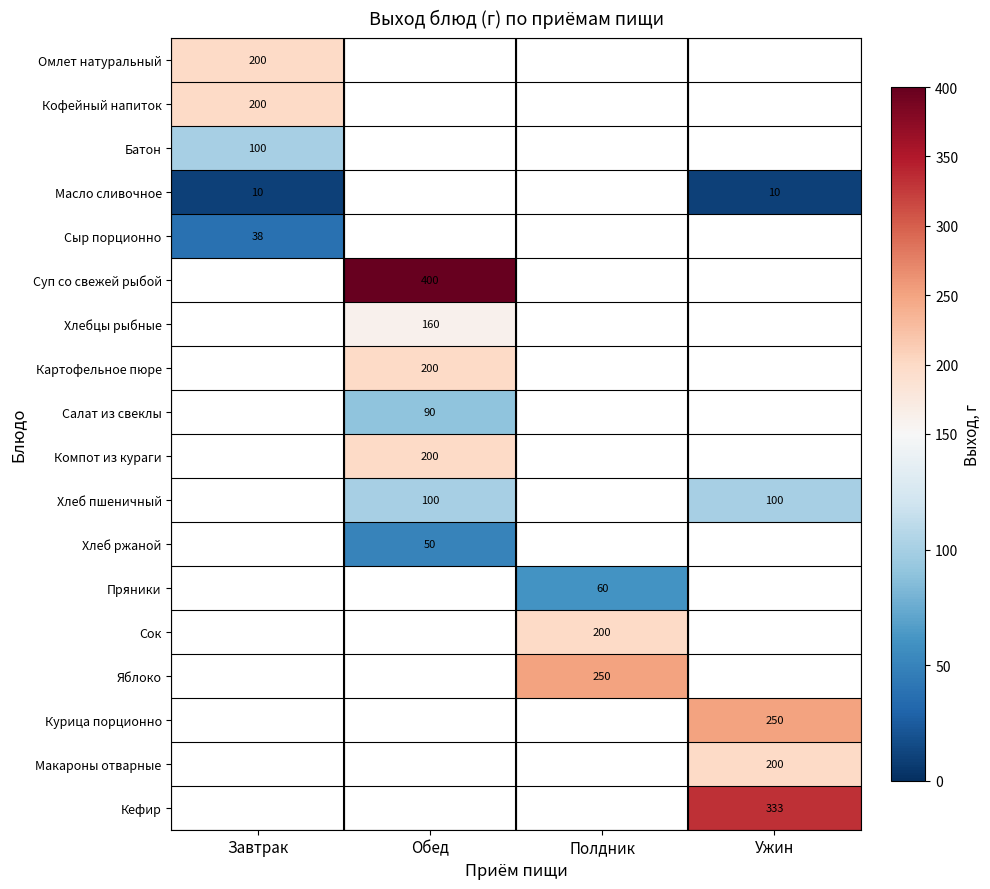

Is the value of Кофейный напиток at Завтрак greater than the value of Салат из свеклы at Обед?

Yes